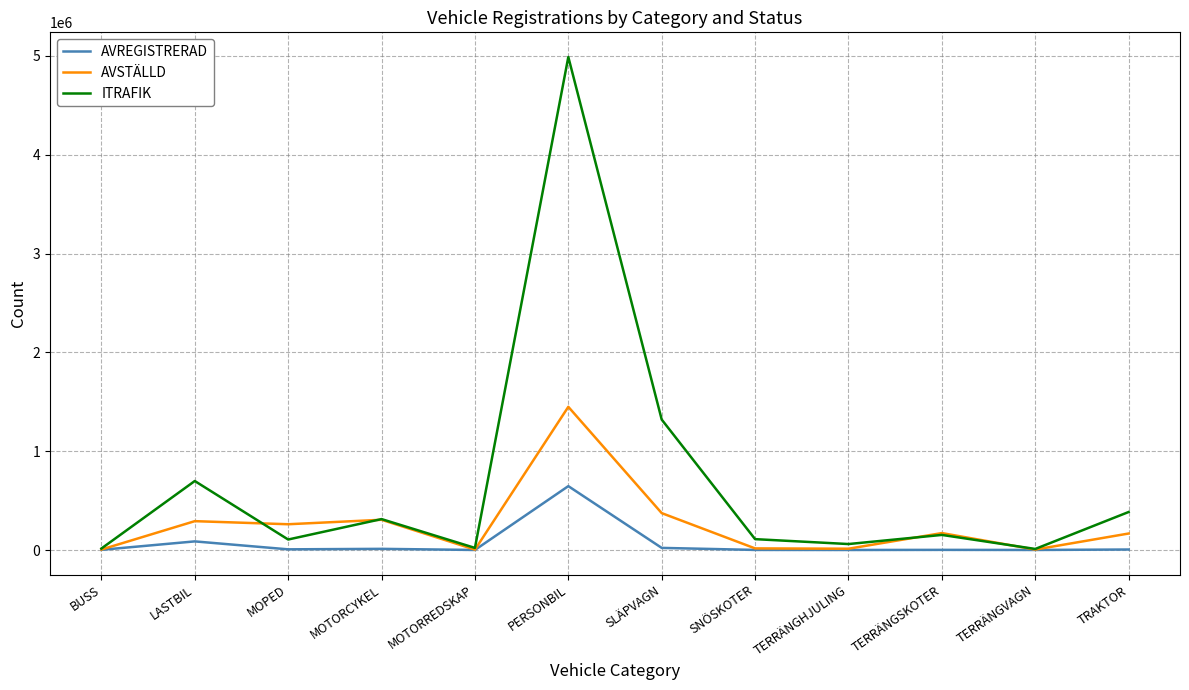

Is the value of AVSTÄLLD at TERRÄNGSKOTER greater than the value of ITRAFIK at SLÄPVAGN?

No